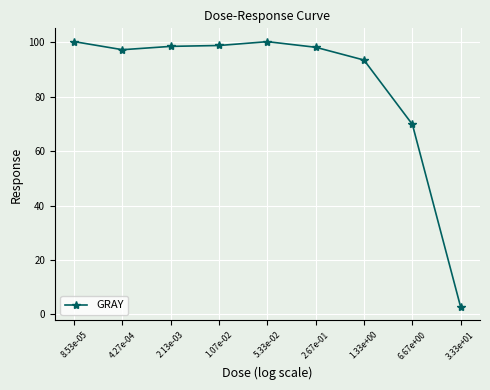

How many lines are shown in the chart?

1